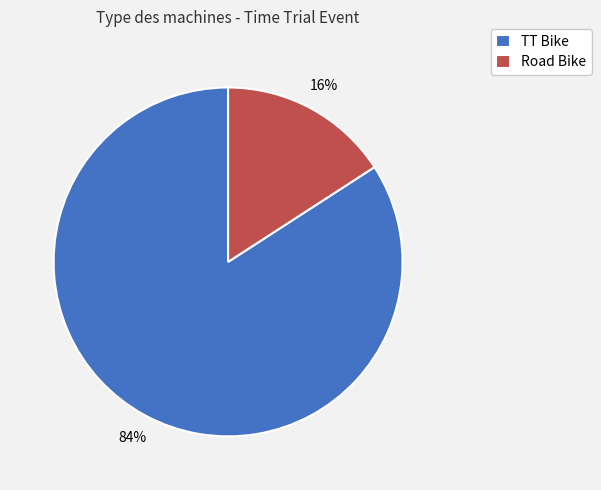

Which slice is the smallest?

Road Bike